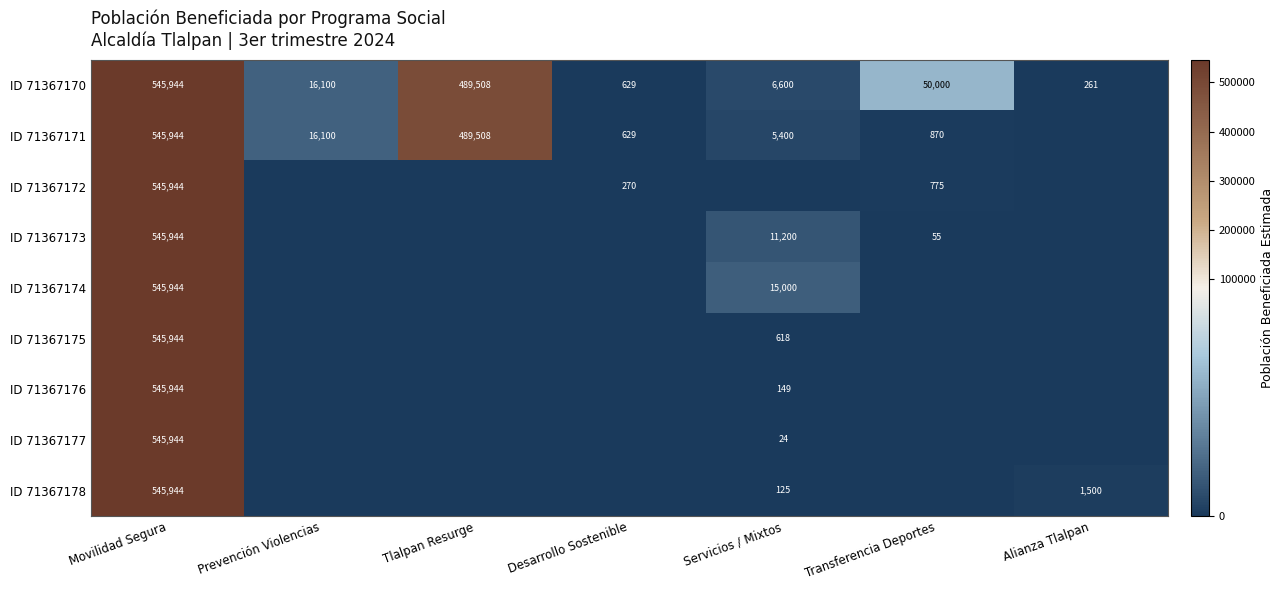

True or false: ID 71367170 has a value of 6600 at Servicios / Mixtos.

True